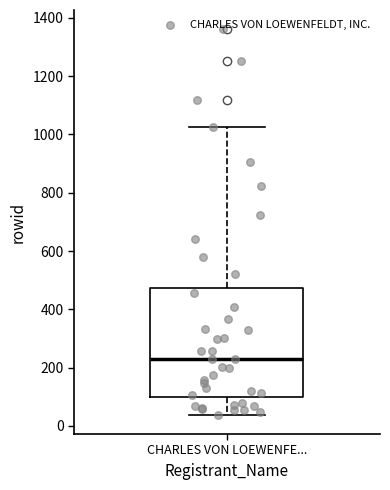

Transcribe this box plot: give where the median line is, the range the box spans, and where the two whiskers end, as read against the y-axis. The values are not printed on the chart, so give them approximately, as read against the axis.

median 220, box 100 to 480, whiskers 40 to 1020